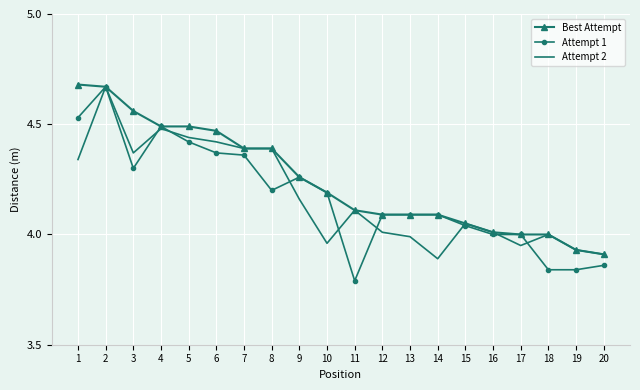

What are all the series names shown in the legend?

Best Attempt, Attempt 1, Attempt 2